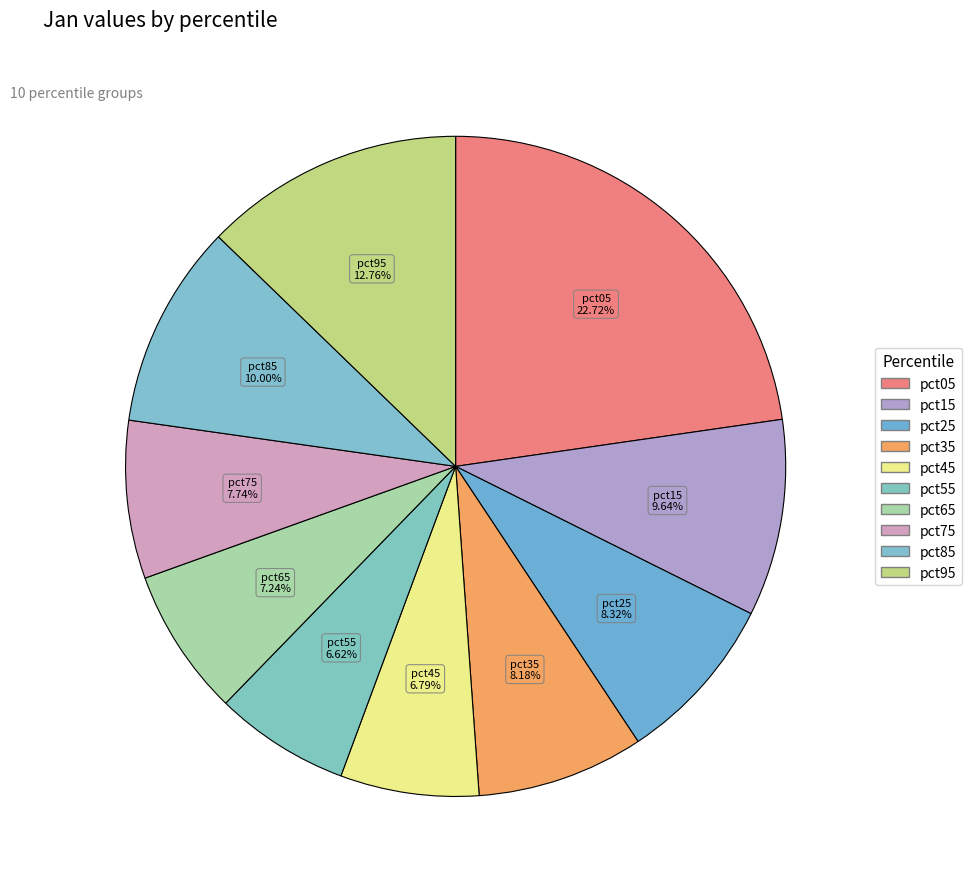

Count the number of slices in the pie.

10